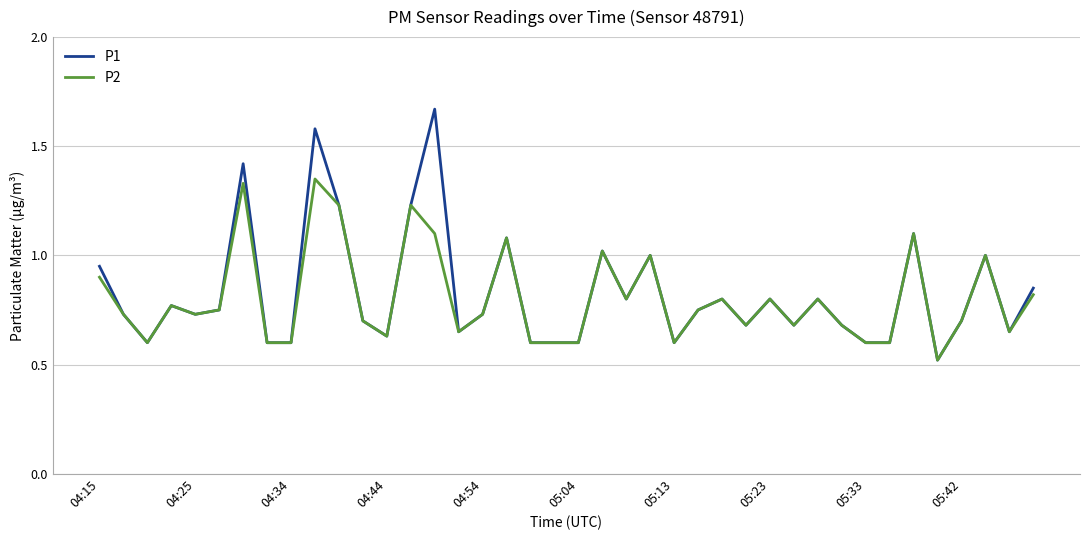

Rank the series by their maximum value, from lowest to highest.

P2, P1